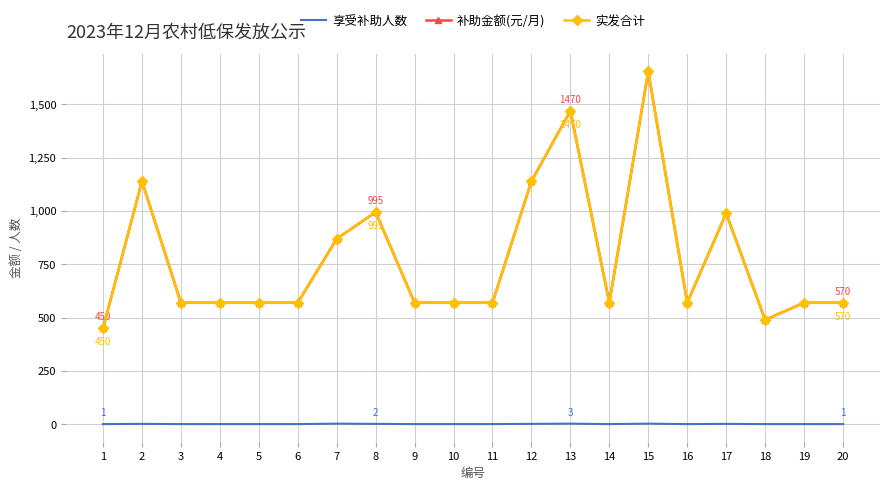

Reading left to right, list all the values displayed in this chart.

享受补助人数: 1=1	2=2	3=1	4=1	5=1	6=1	7=3	8=2	9=1	10=1	11=1	12=2	13=3	14=1	15=3	16=1	17=2	18=1	19=1	20=1
补助金额(元/月): 1=450	2=1140	3=570	4=570	5=570	6=570	7=870	8=995	9=570	10=570	11=570	12=1140	13=1470	14=570	15=1655	16=570	17=990	18=490	19=570	20=570
实发合计: 1=450	2=1140	3=570	4=570	5=570	6=570	7=870	8=995	9=570	10=570	11=570	12=1140	13=1470	14=570	15=1655	16=570	17=990	18=490	19=570	20=570